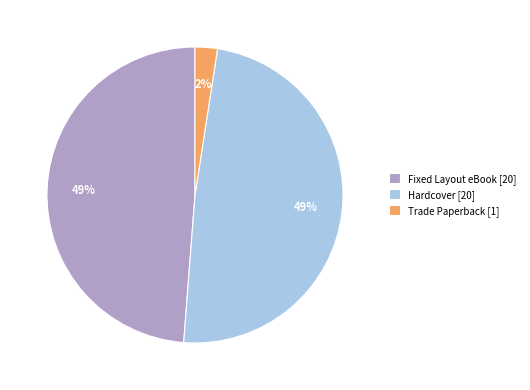

Between Trade Paperback [1] and Fixed Layout eBook [20], which is larger?

Fixed Layout eBook [20]